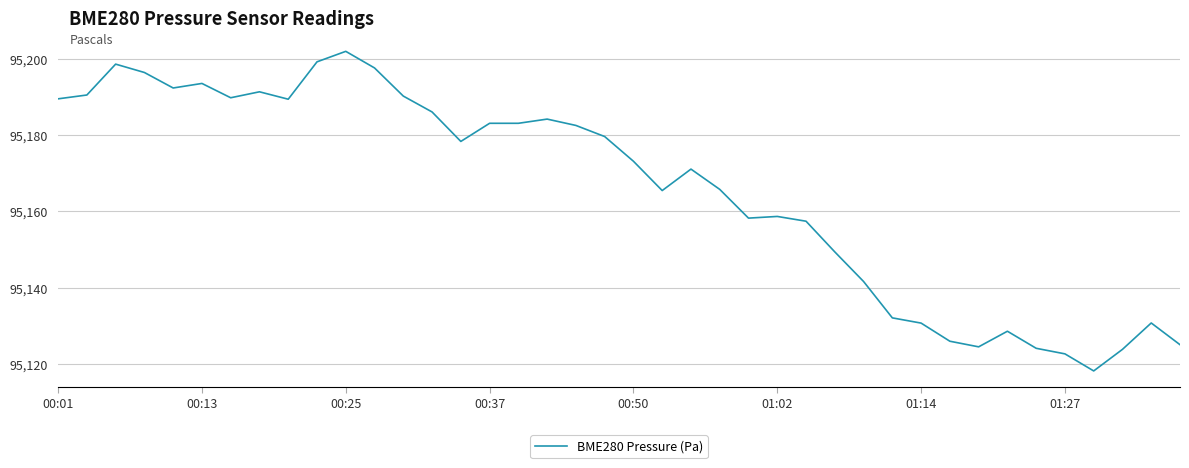

What is the sum of all values?

3806622.6